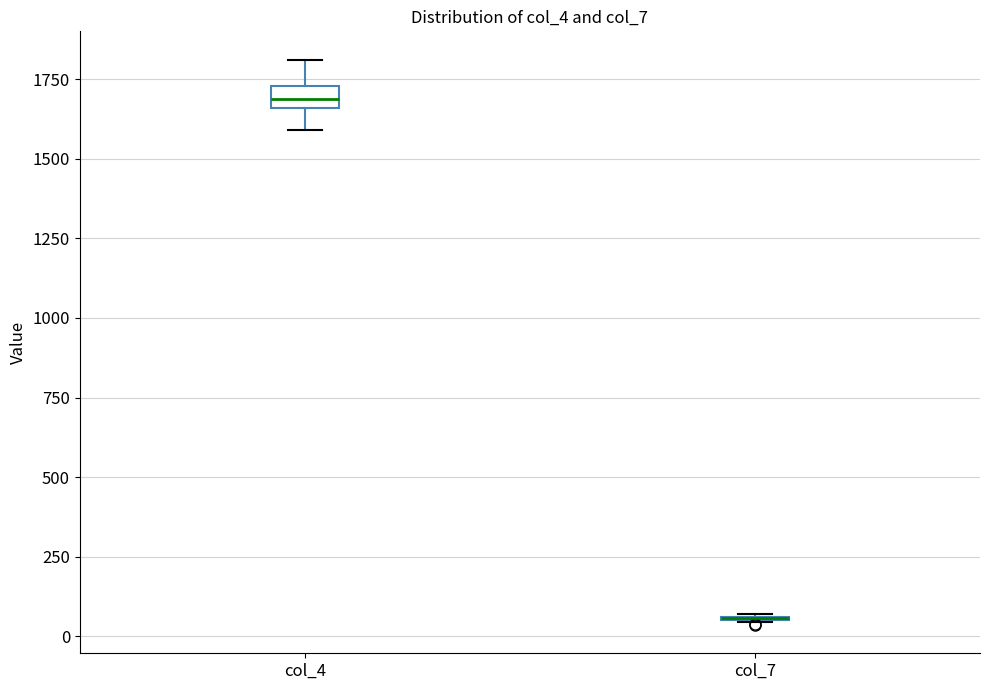

Comparing the boxes themselves (not the whiskers), which one is the tallest?

col_4